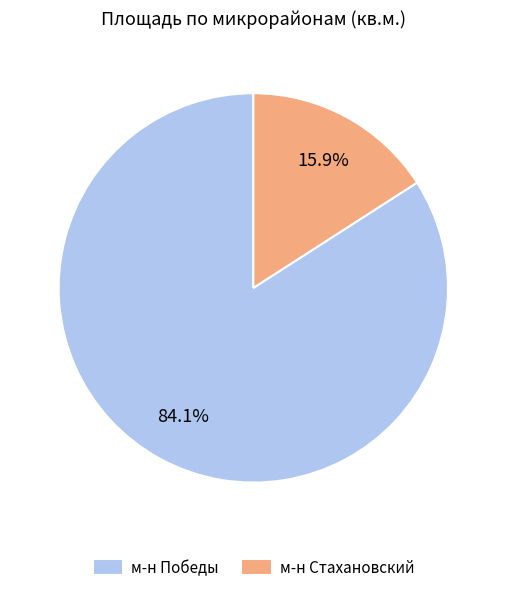

Rank the categories by value from lowest to highest.

м-н Стахановский, м-н Победы